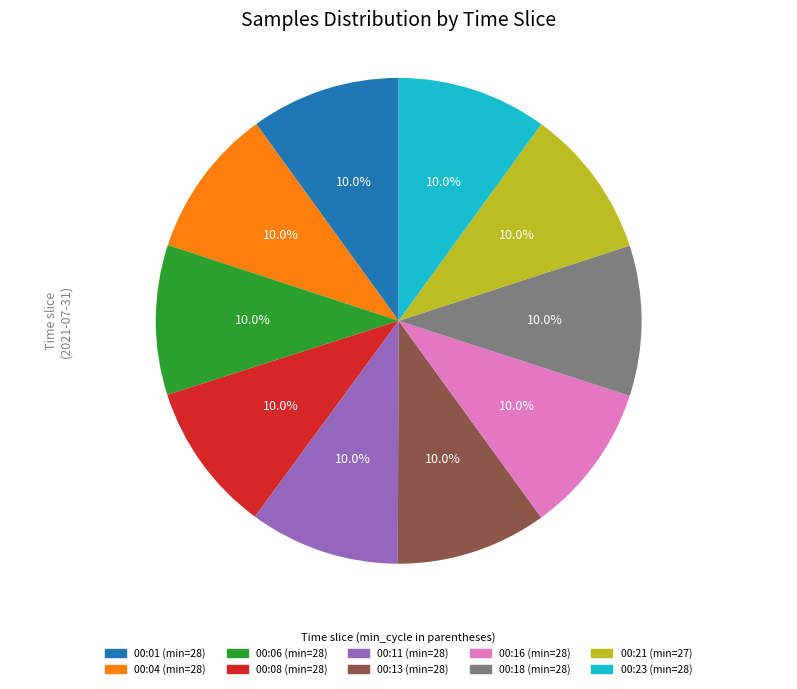

Is there any slice that represents more than half of the pie?

No